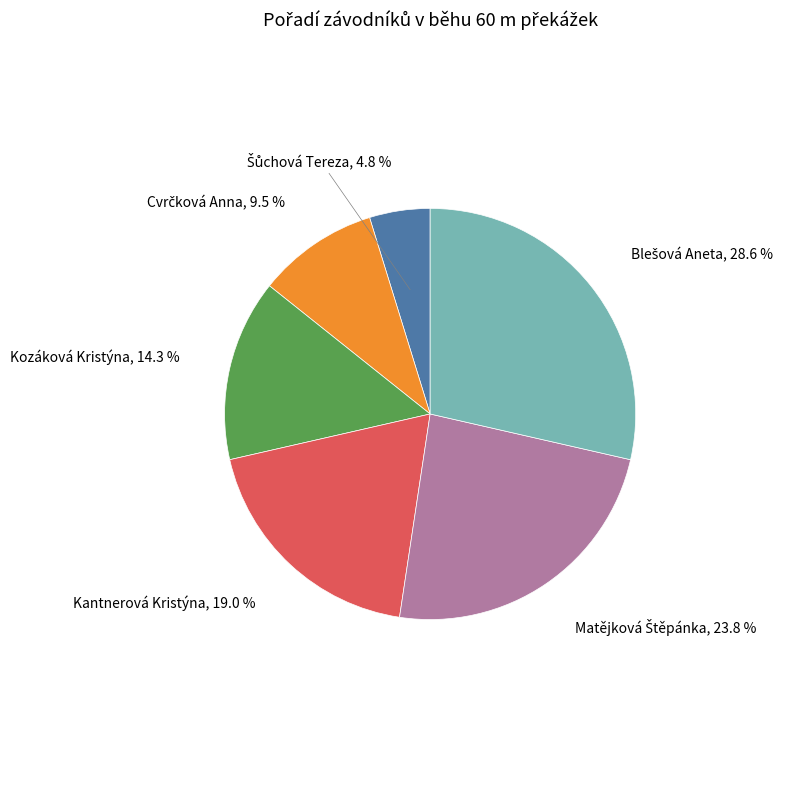

To the nearest percent, what percentage of the pie is Kantnerová Kristýna?

19%